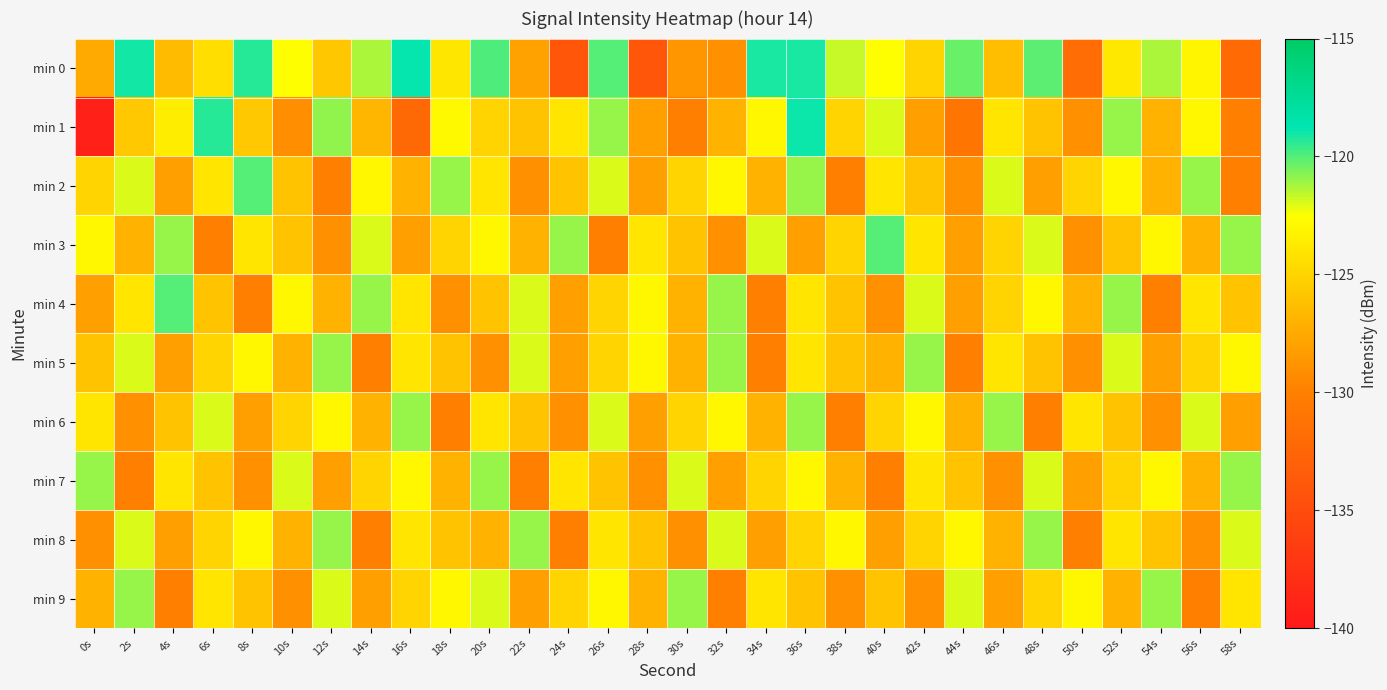

Which series has the largest total across all categories?

min 0